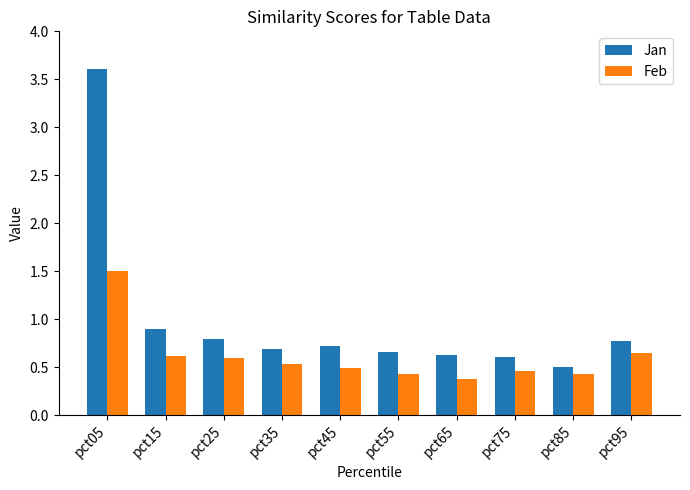

What is the sum of the Feb values at pct65 and pct55?

0.8